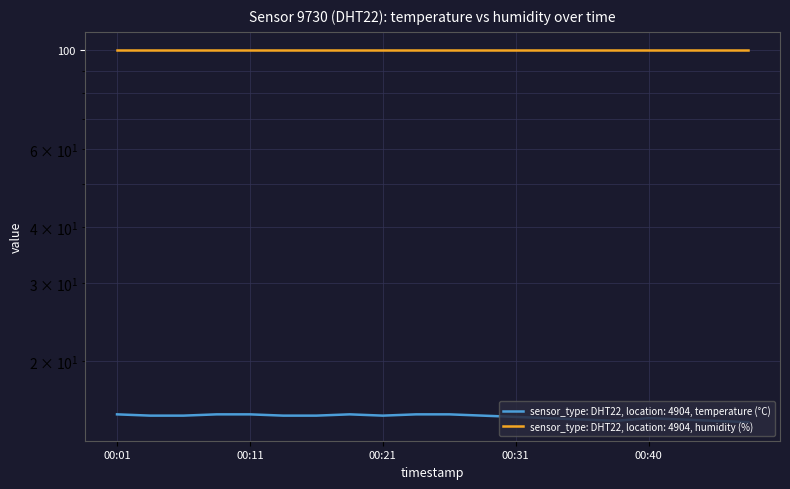

List the labels in order of value, largest first.

2023-08-06T00:01:35, 2023-08-06T00:08:58, 2023-08-06T00:11:25, 2023-08-06T00:18:46, 2023-08-06T00:23:41, 2023-08-06T00:26:10, 2023-08-06T00:04:02, 2023-08-06T00:06:29, 2023-08-06T00:13:52, 2023-08-06T00:16:19, 2023-08-06T00:21:13, 2023-08-06T00:28:37, 2023-08-06T00:31:04, 2023-08-06T00:33:31, 2023-08-06T00:40:52, 2023-08-06T00:35:58, 2023-08-06T00:43:20, 2023-08-06T00:38:25, 2023-08-06T00:45:47, 2023-08-06T00:48:14